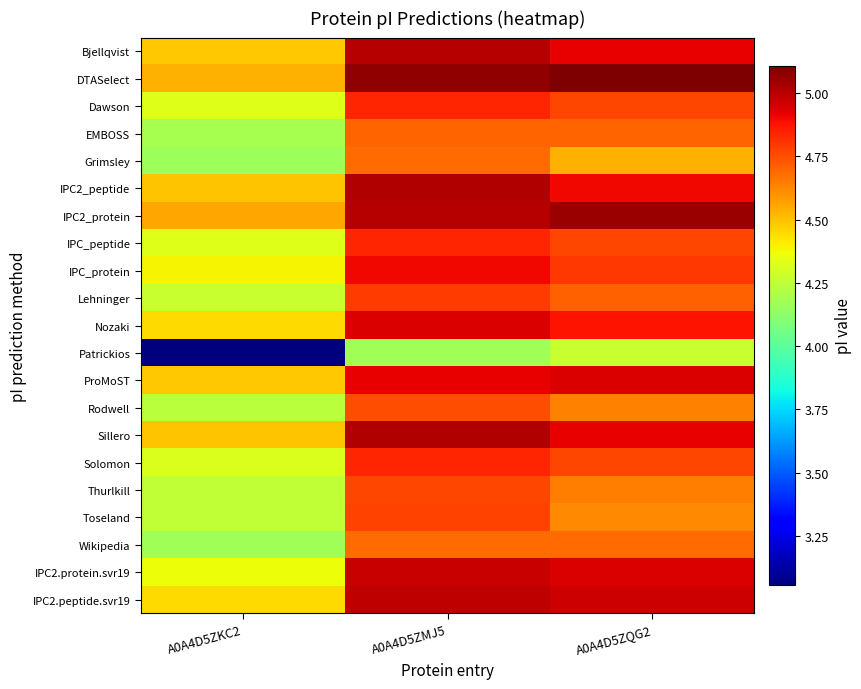

What is the difference between the highest and lowest values at A0A4D5ZMJ5?

0.9